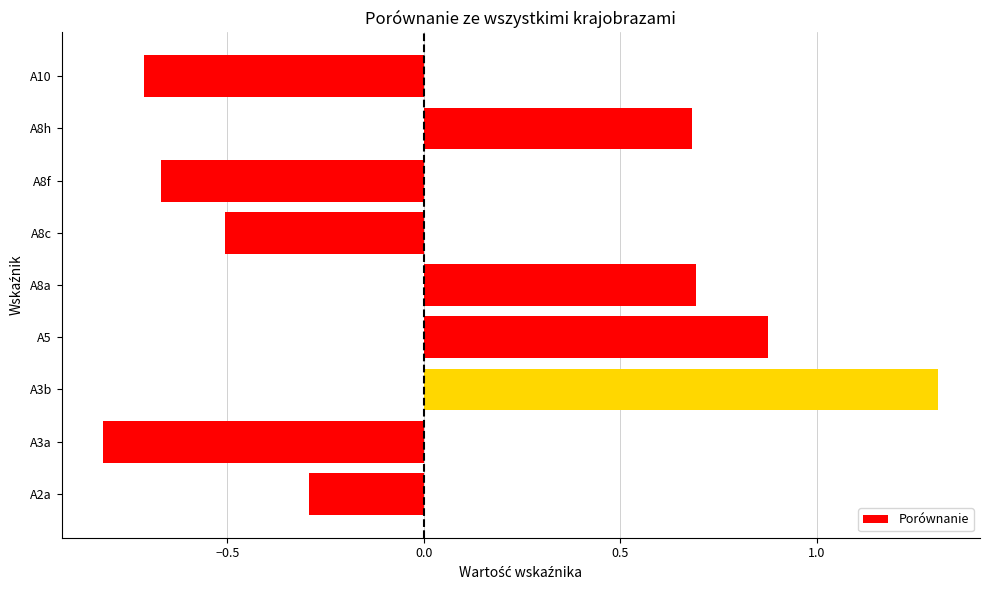

What is the difference between the second highest and second lowest values?

1.6